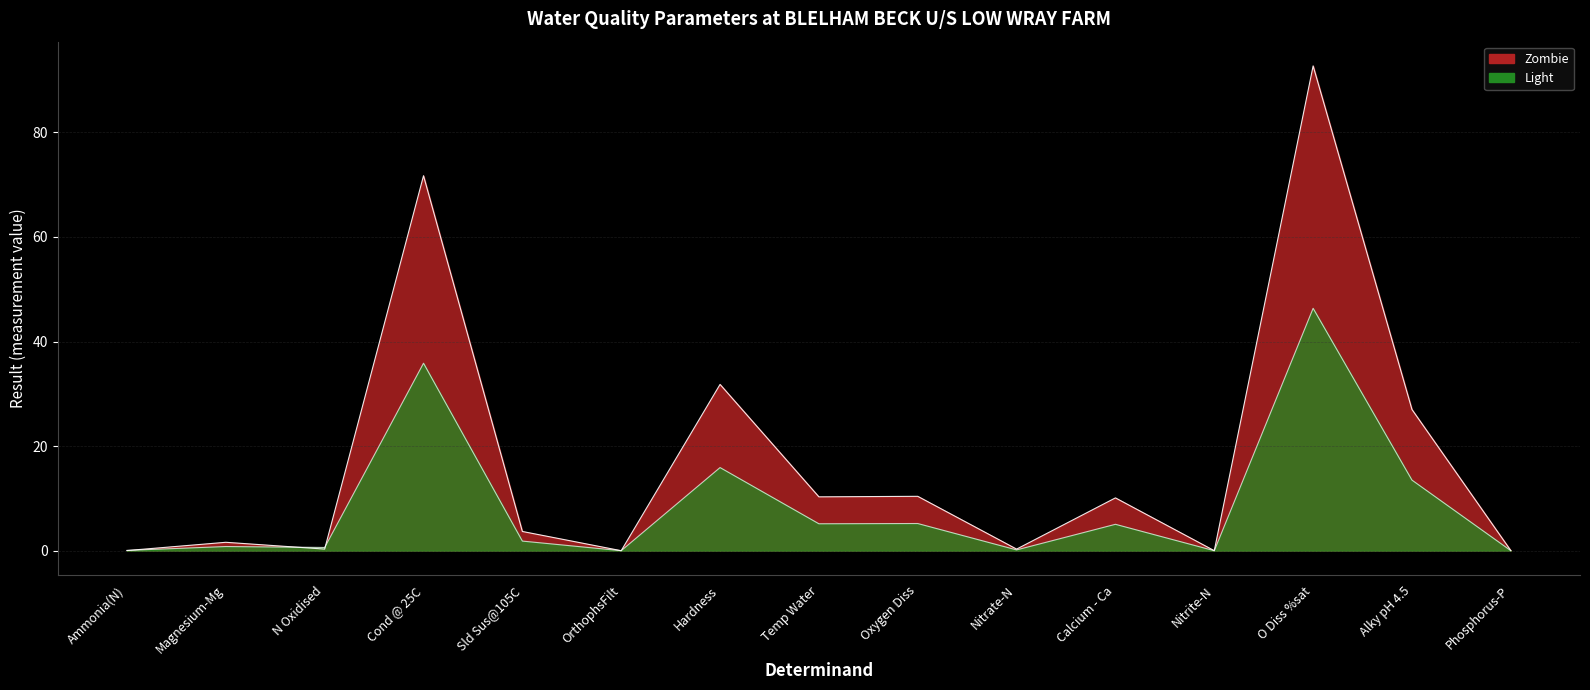

List the series in order of their overall mean, lowest first.

Light, Zombie